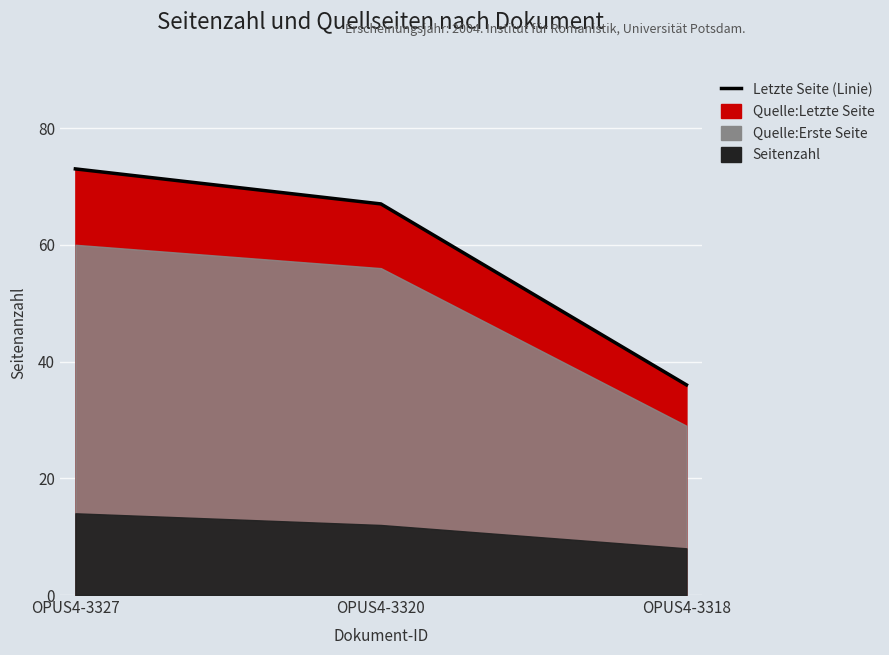

What is the difference between the second highest and minimum values?

31